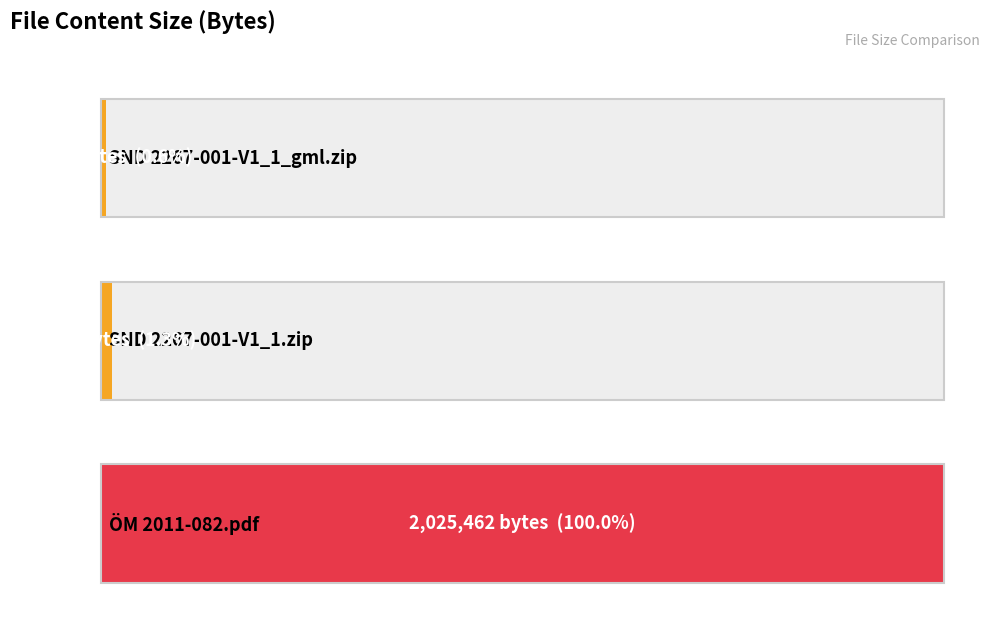

Reading left to right, extract all data points from this chart.

SND 2267-001-V1_1_gml.zip=11517	SND 2267-001-V1_1.zip=27006	ÖM 2011-082.pdf=2025462